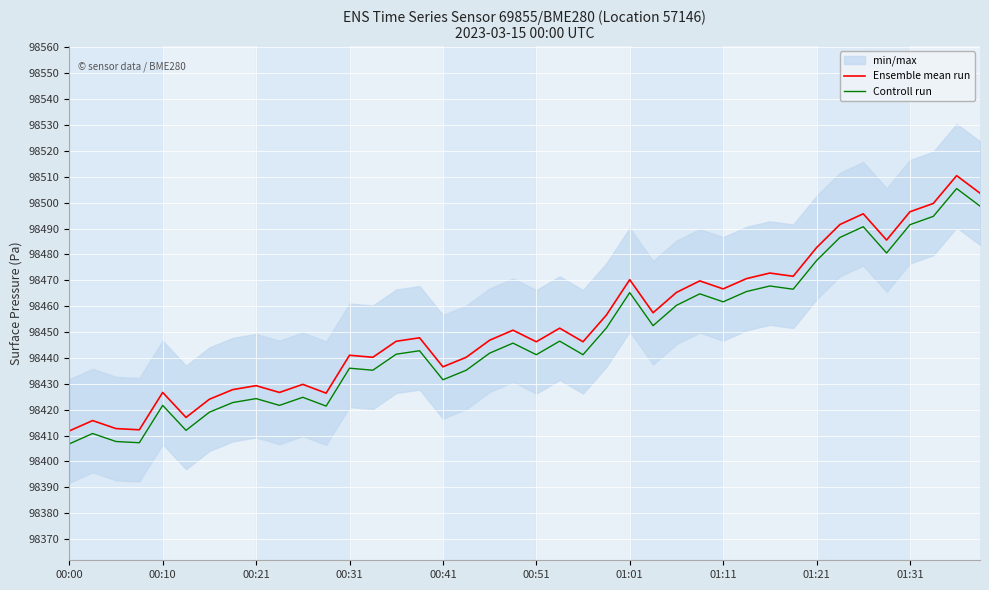

Is it true that Controll run equals 42675.2 at 00:41?

False